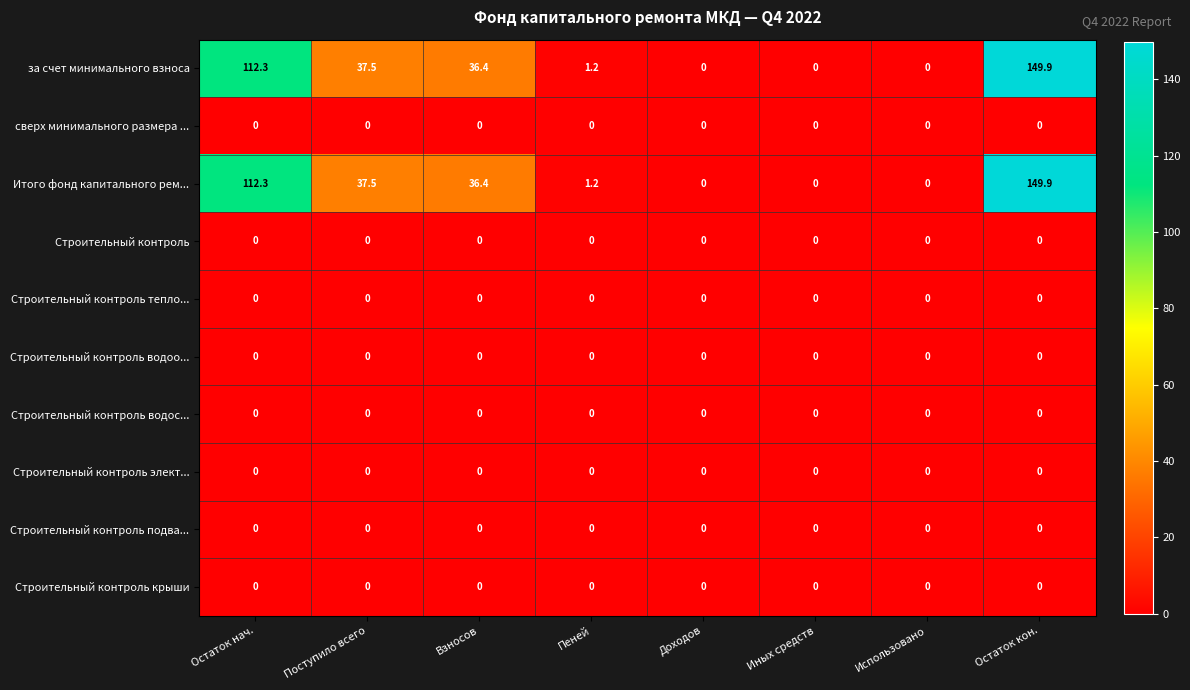

At how many categories does at least one series exceed 37?

3